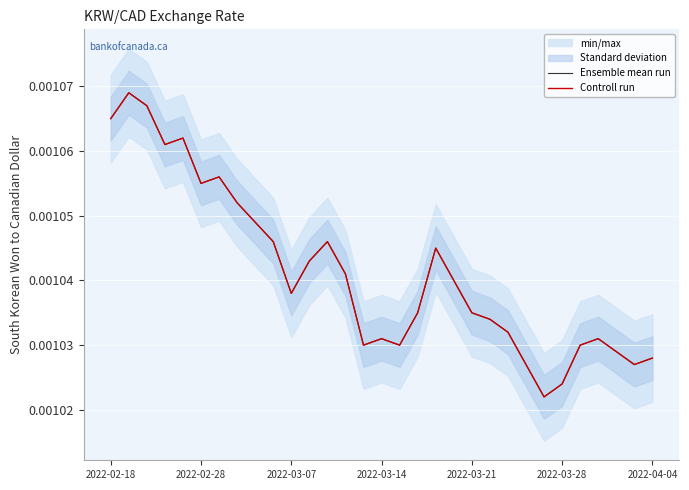

Which has a higher value, 27 or 13?

13